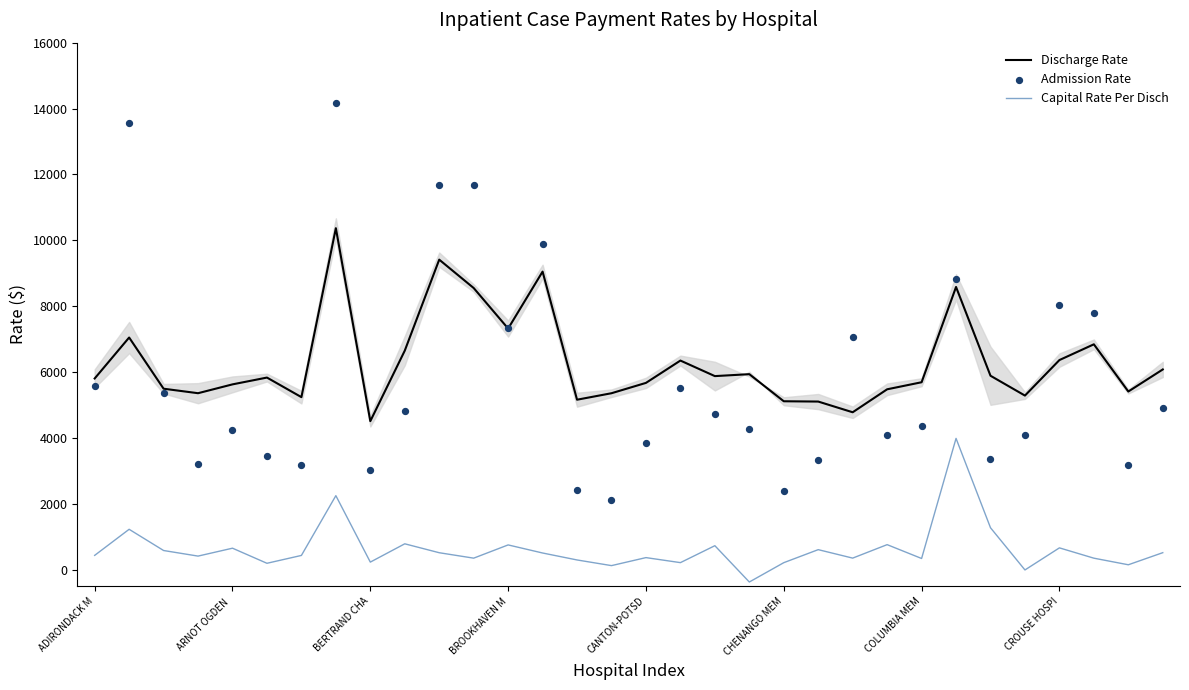

What are all the series names shown in the legend?

Discharge Rate, Capital Rate Per Disch, Admission Rate